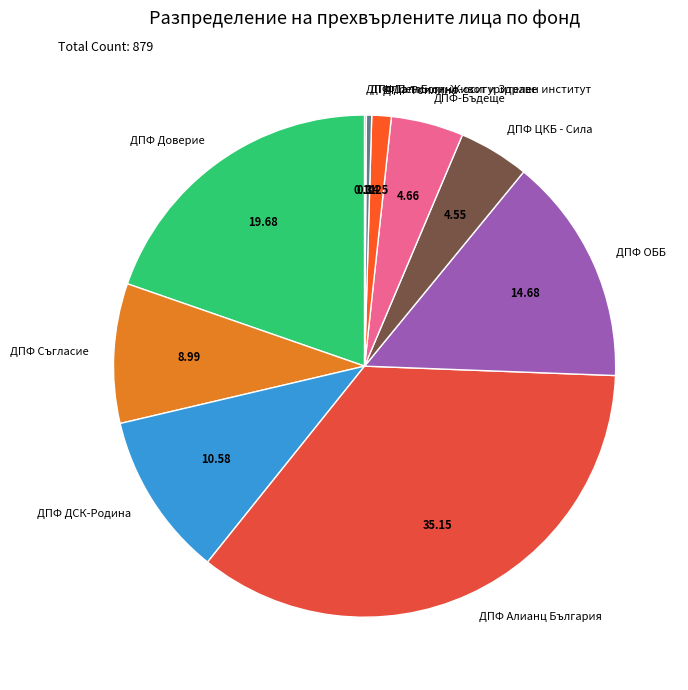

Which category has the biggest portion of the pie?

ДПФ Алианц България